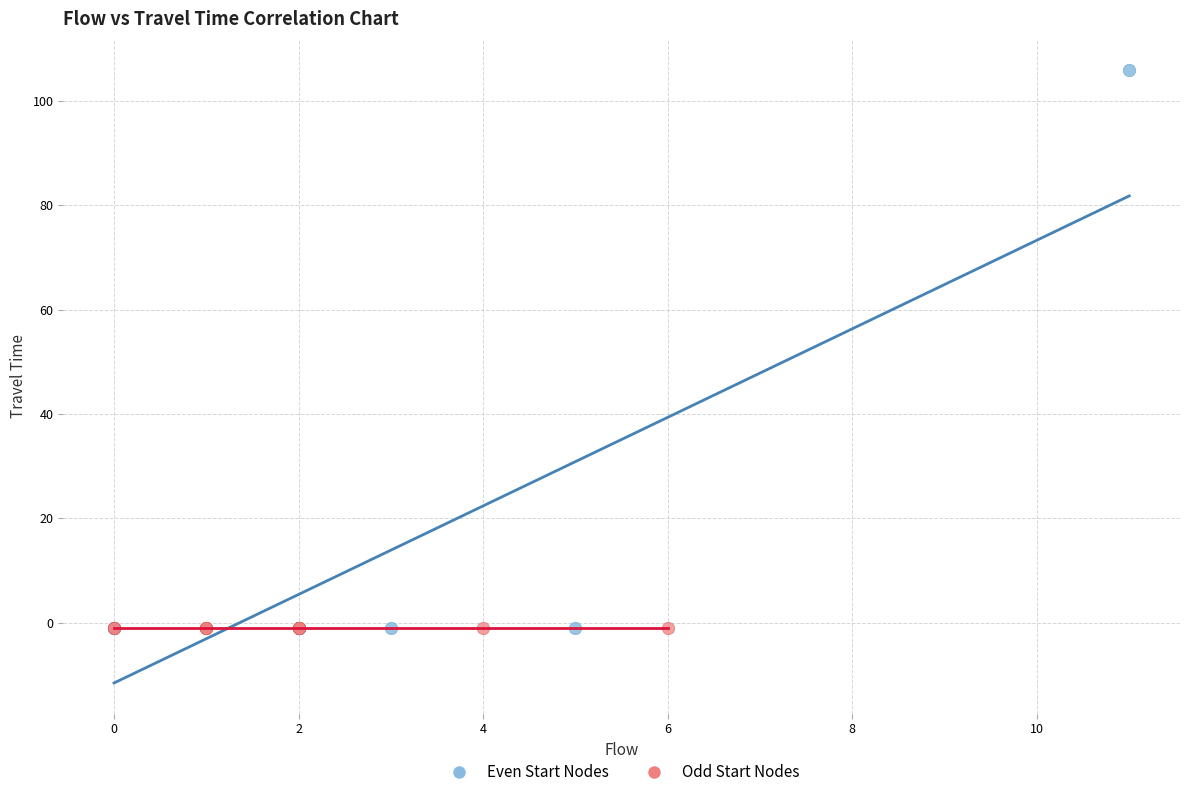

Which series reaches the maximum Y coordinate?

Even Start Nodes